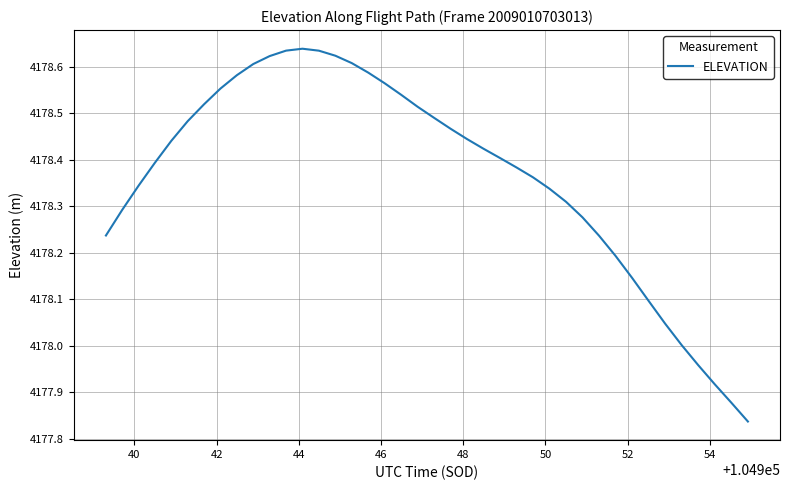

What is the difference between the maximum and minimum values?

0.8